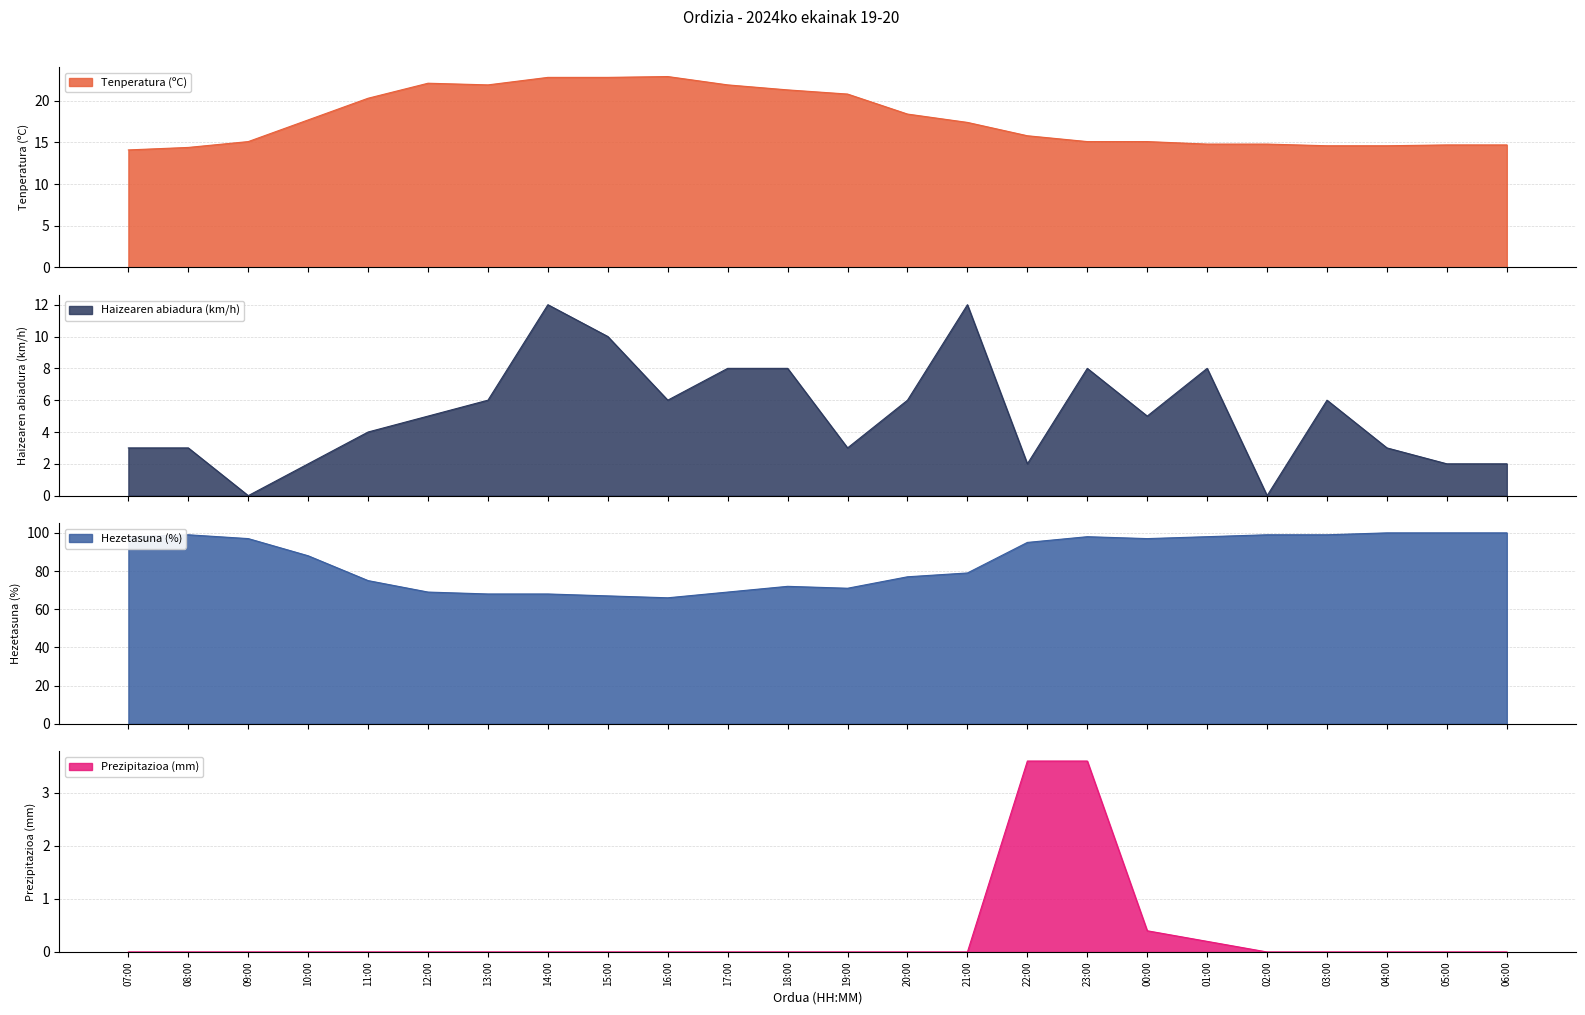

Rank the series by their maximum value, from highest to lowest.

Hezetasuna (%), Tenperatura (ºC), Haizearen abiadura (km/h), Prezipitazioa (mm)